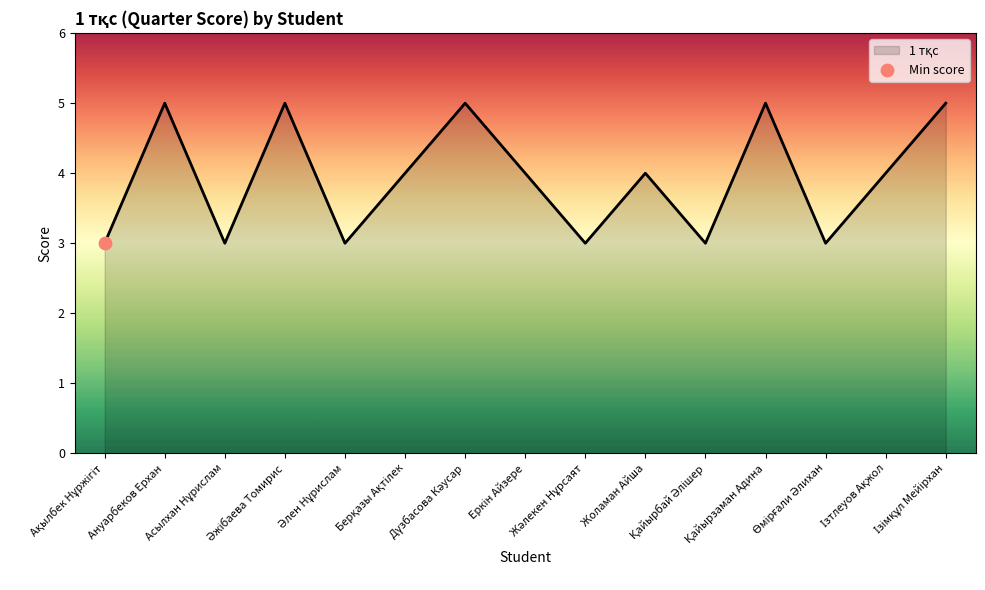

What is the maximum value shown in the chart?

5